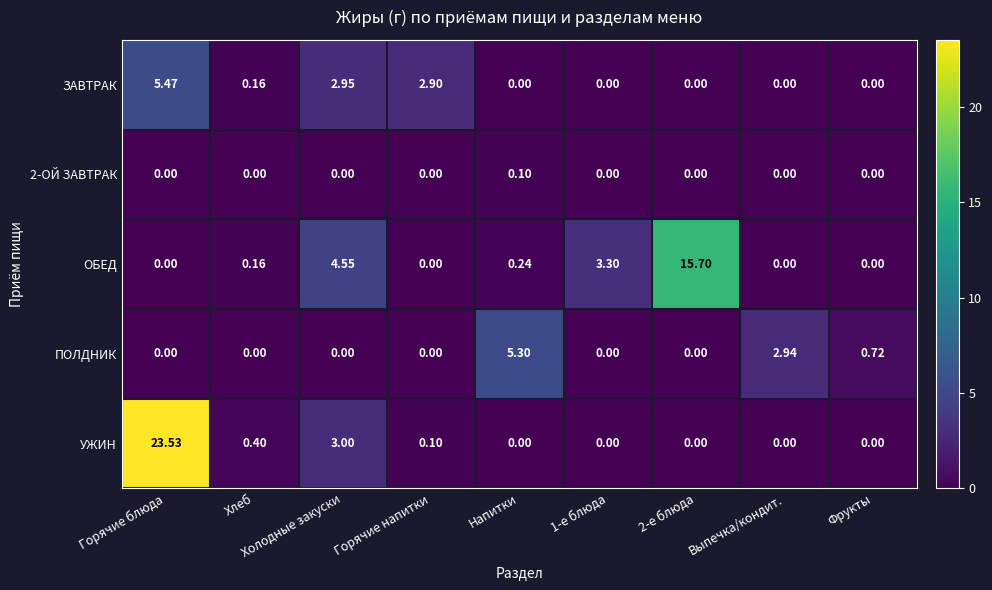

At which category is the sum across all series the highest?

Горячие блюда